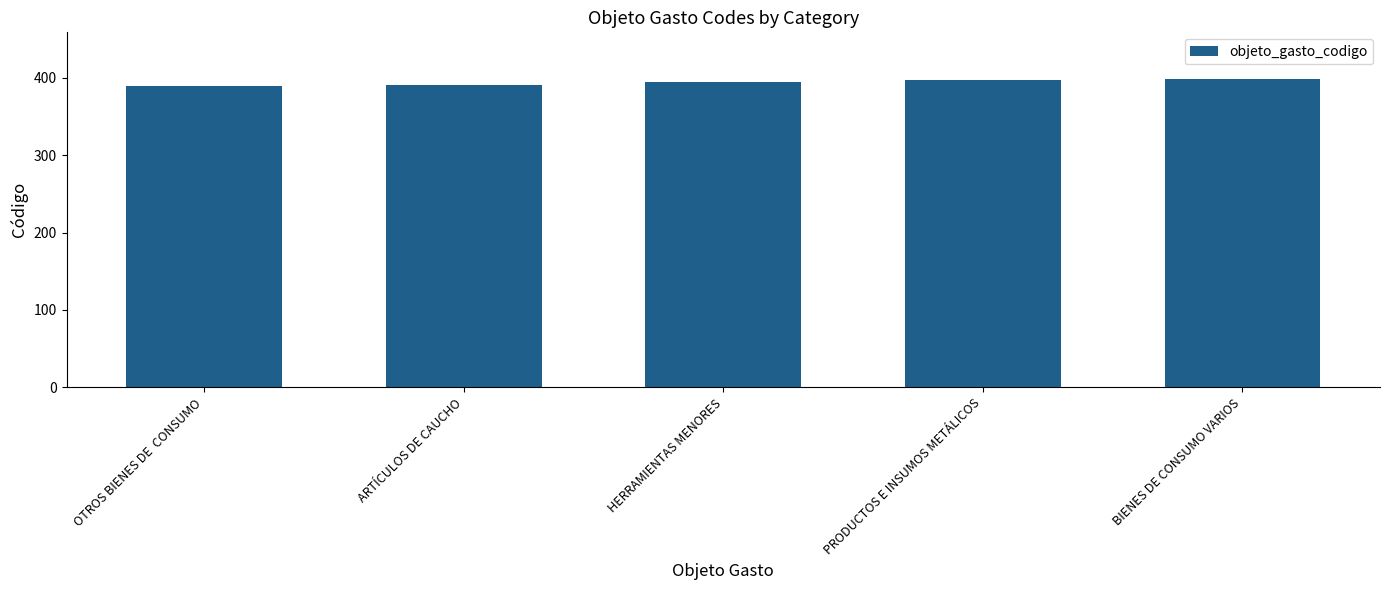

How many data points does each series have?

5